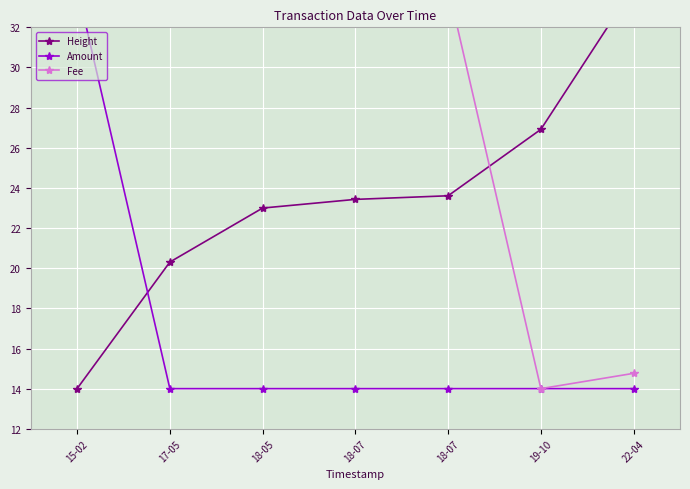

After their last crossing, which series has the higher values: Height or Amount?

Height